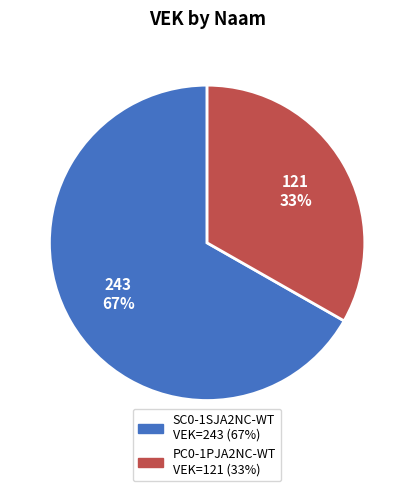

To the nearest percent, what percentage of the pie is PC0-1PJA2NC-WT?

33%